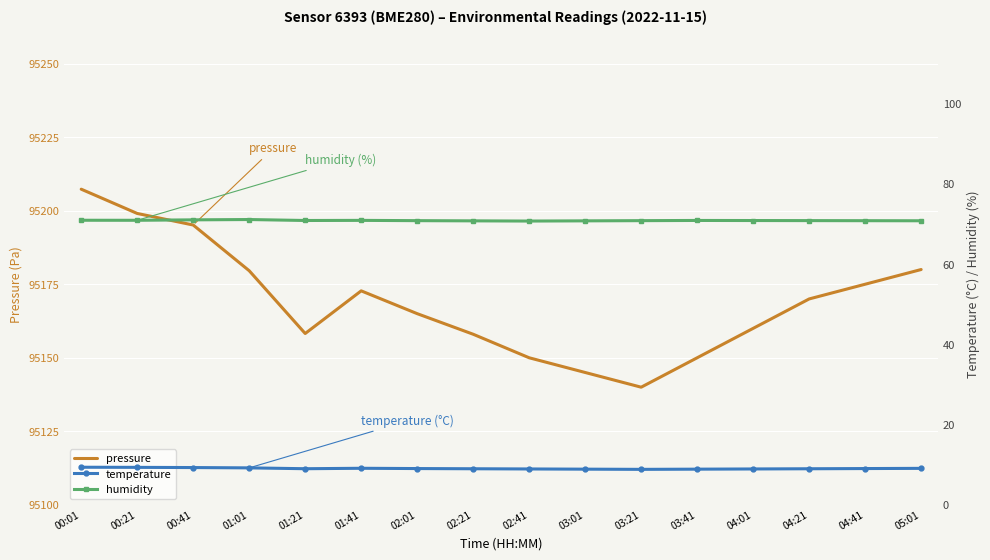

True or false: pressure has a value of 44965.7 at 03:01.

False